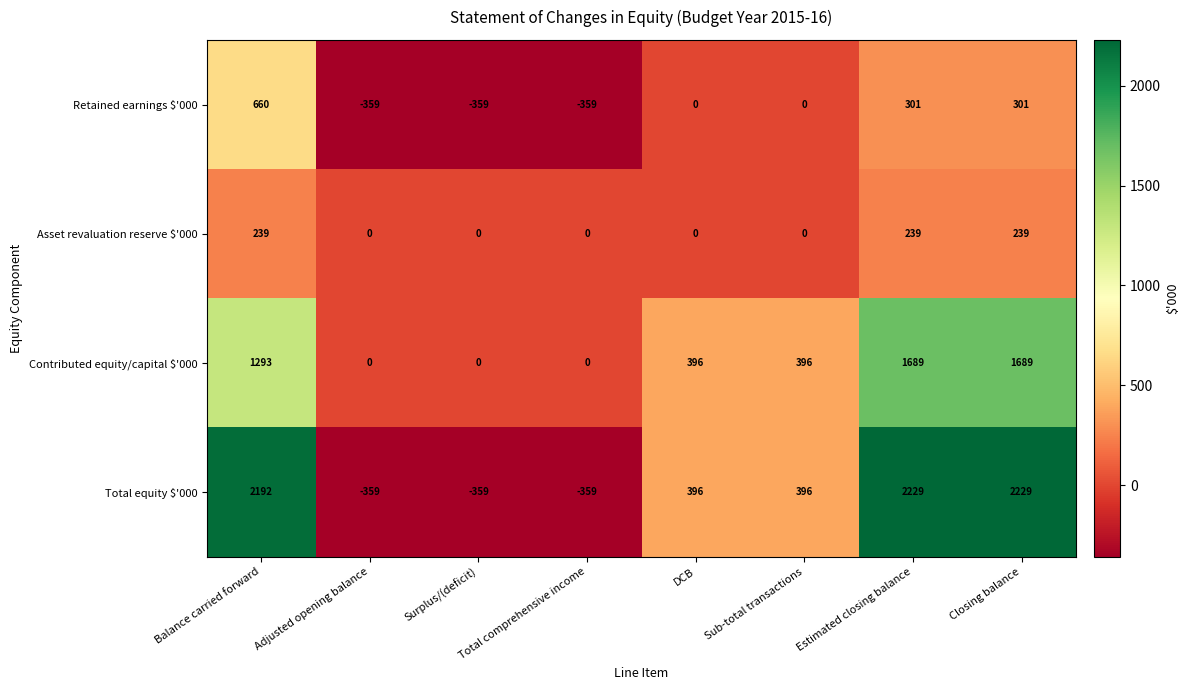

At Estimated closing balance, list the series in order from largest to smallest.

Total equity $'000, Contributed equity/capital $'000, Retained earnings $'000, Asset revaluation reserve $'000